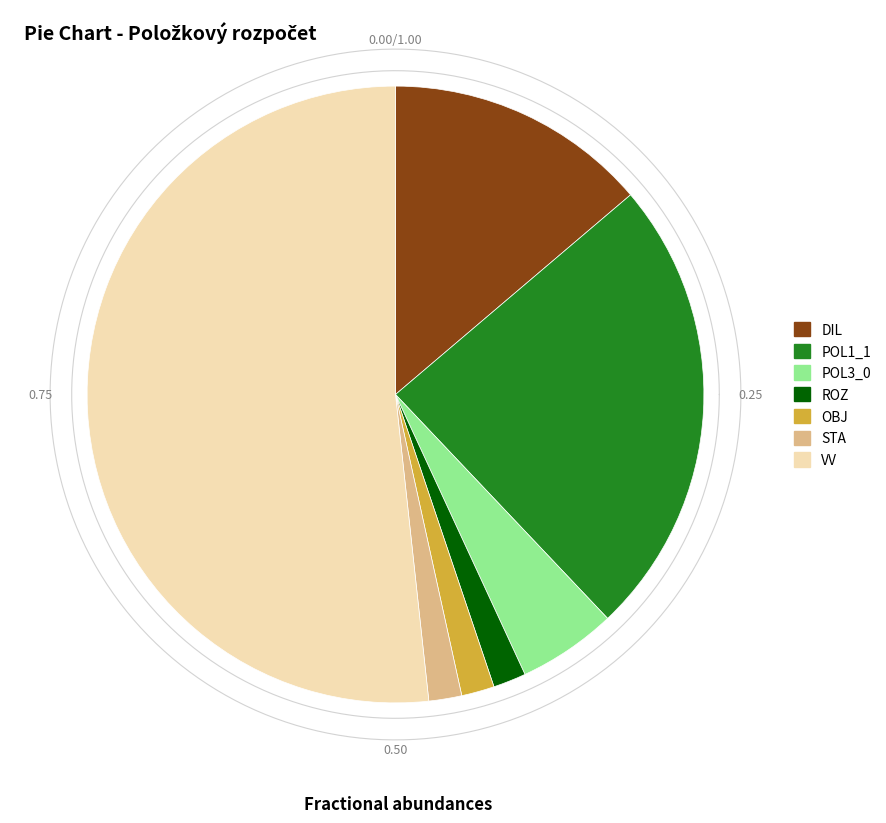

Which category has the smallest portion of the pie?

ROZ